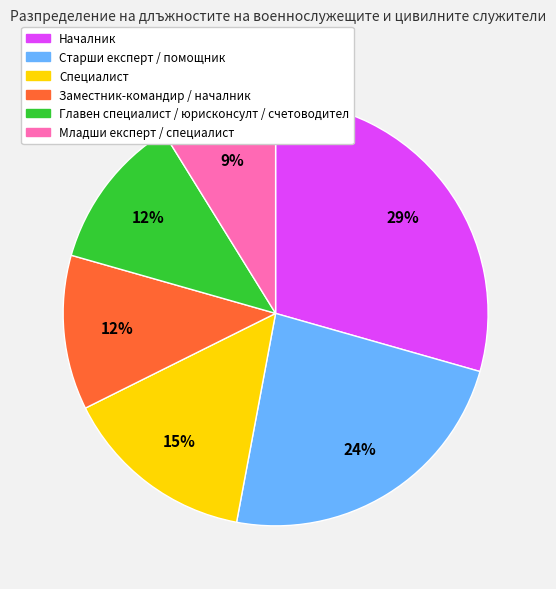

What percentage is the Главен специалист / юрисконсулт / счетоводител slice, to the nearest percent?

12%